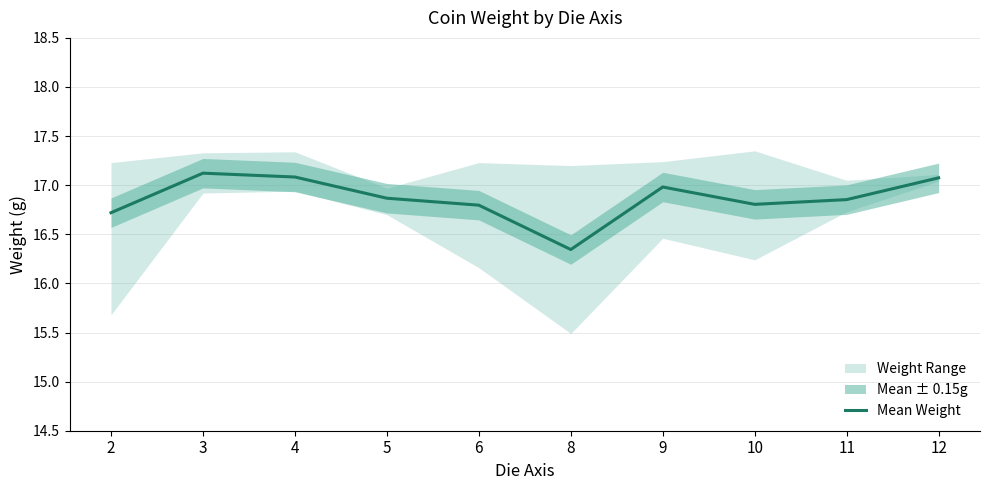

True or false: the data has more than 1 interior local peaks.

True